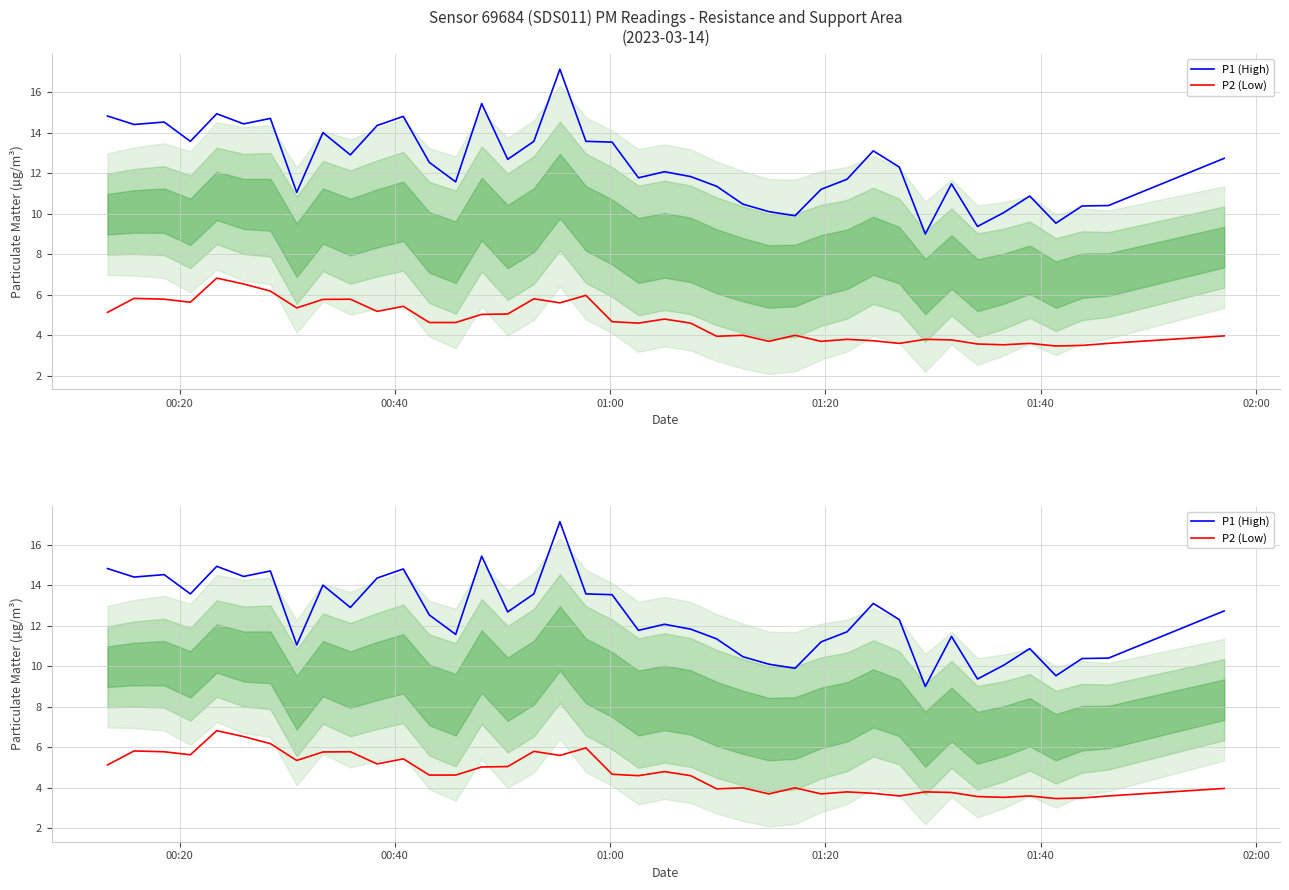

How many values in the P2 (Low) series exceed 4?

23